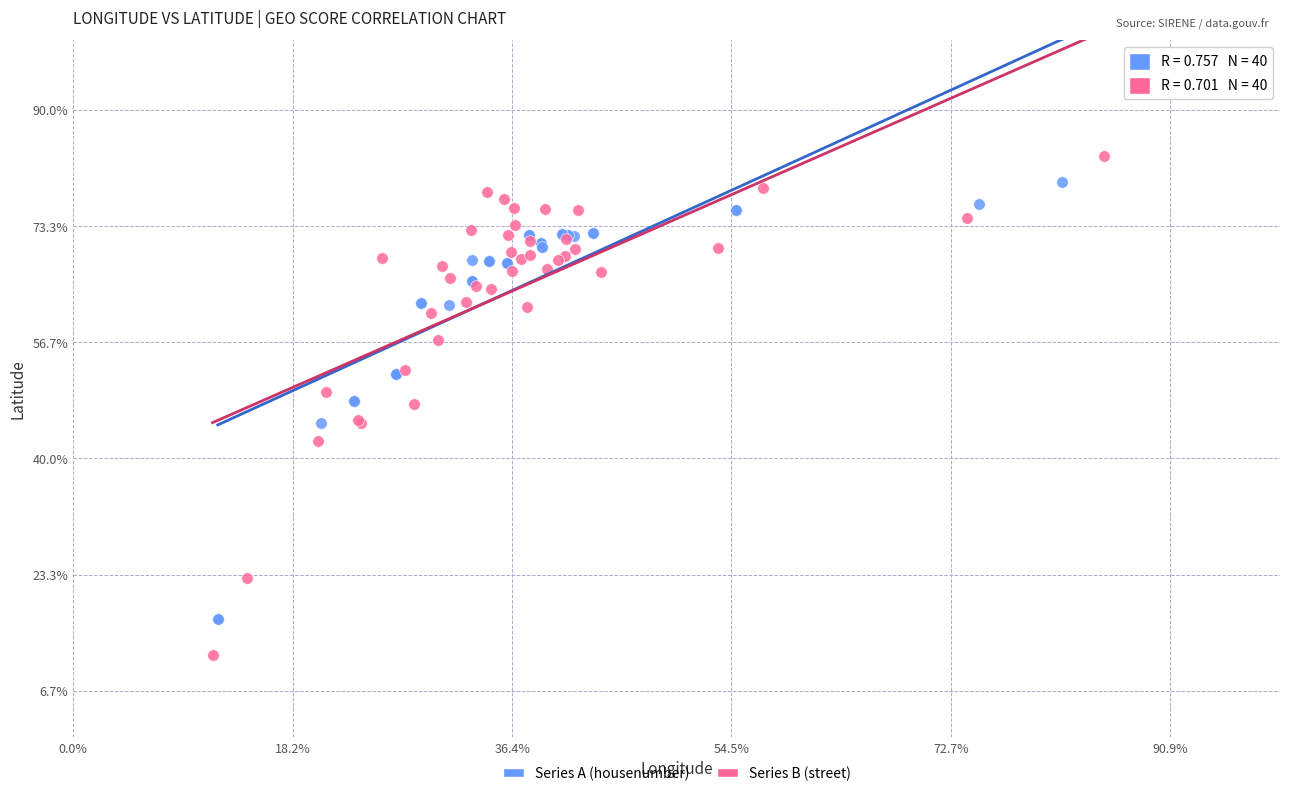

What are all the series names shown in the legend?

Series A (housenumber), Series B (street)